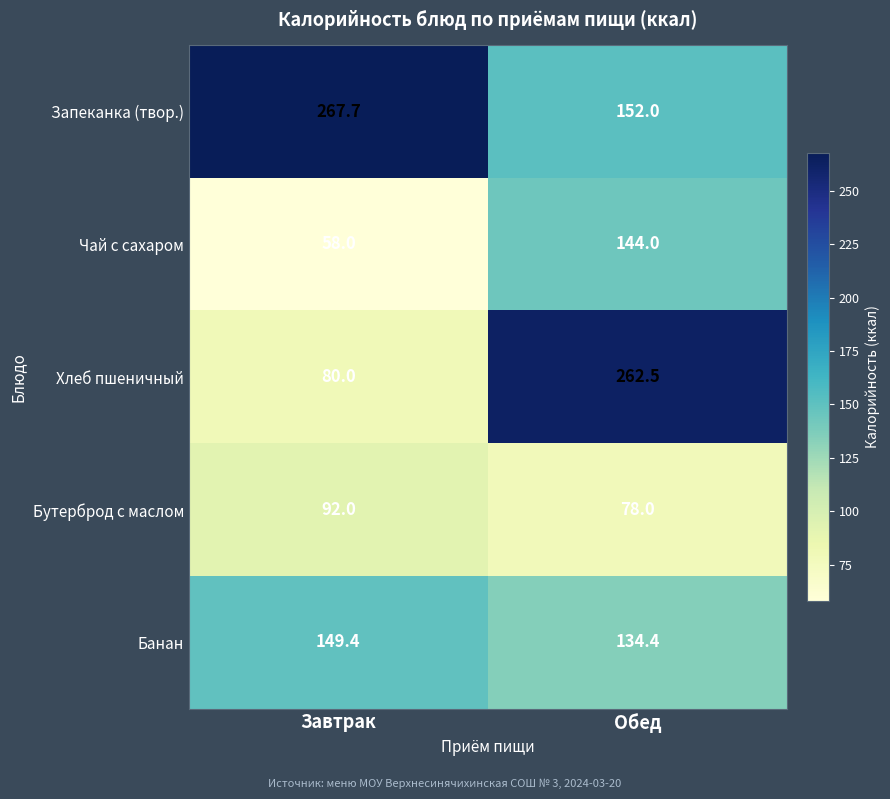

At which label does Хлеб пшеничный first exceed 262?

Обед